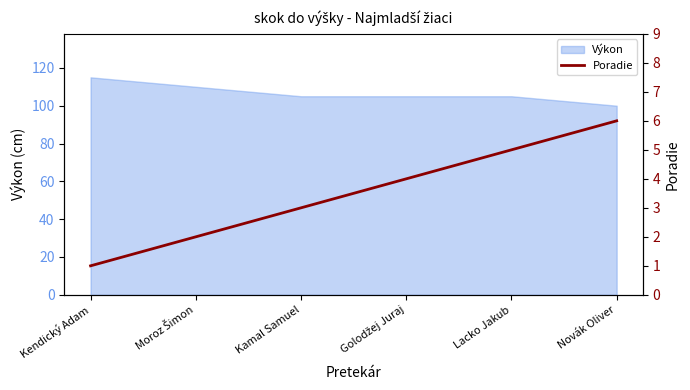

Which has a higher value, Lacko Jakub or Kamal Samuel?

Lacko Jakub